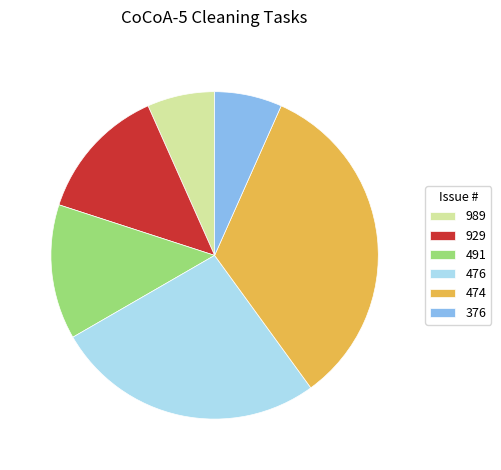

Combined, do 989 and 474 account for over 50%?

No